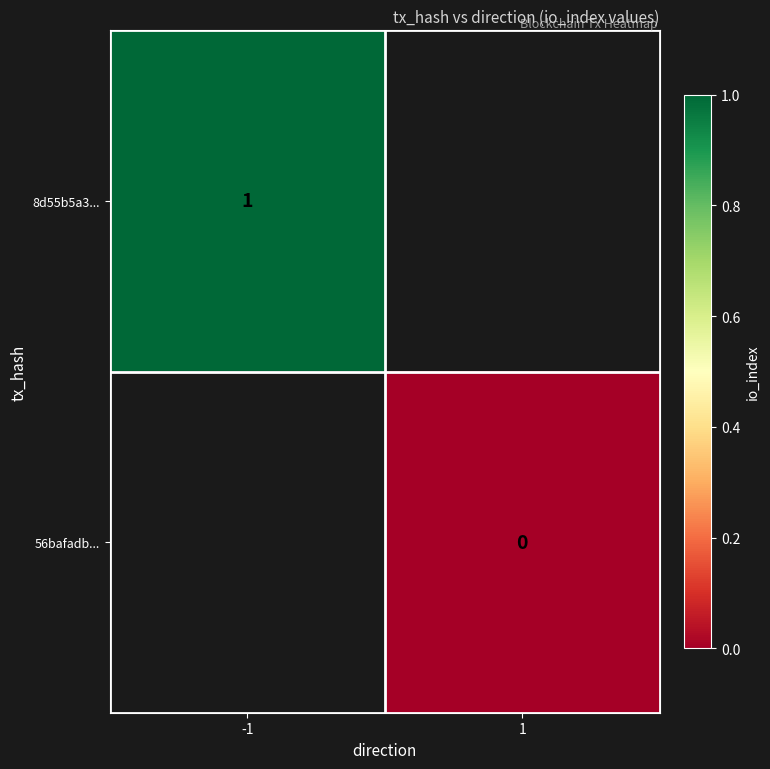

How many series are shown in this chart?

2